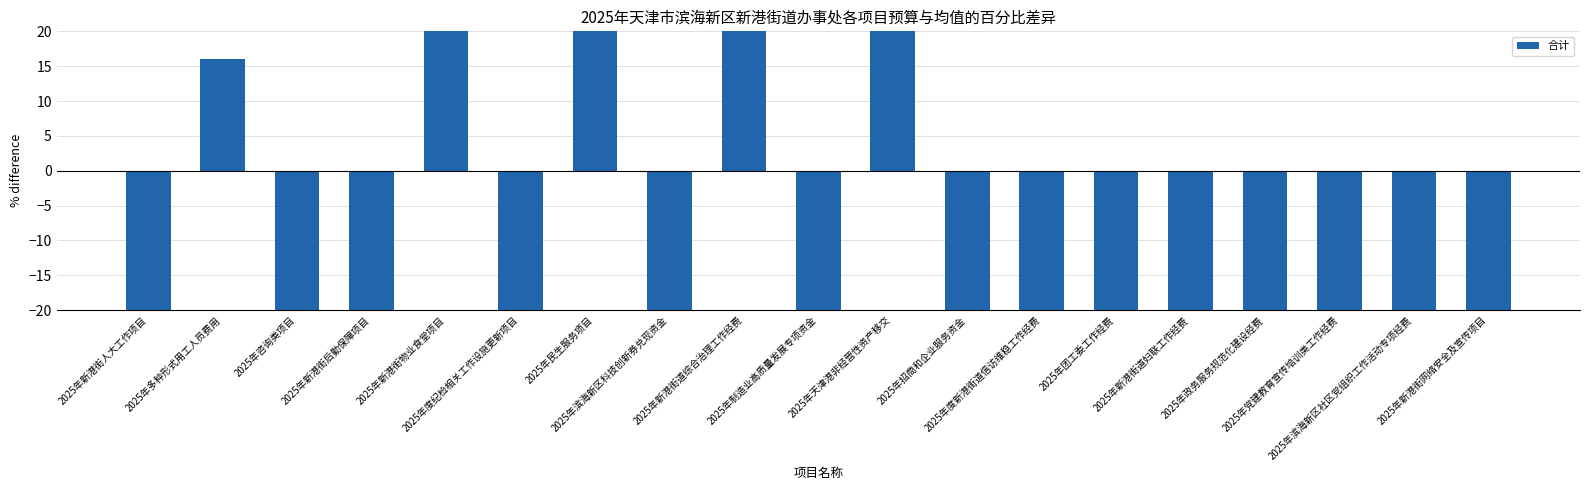

Between 2025年新港街物业食堂项目 and 2025年招商和企业服务资金, which is larger?

2025年新港街物业食堂项目